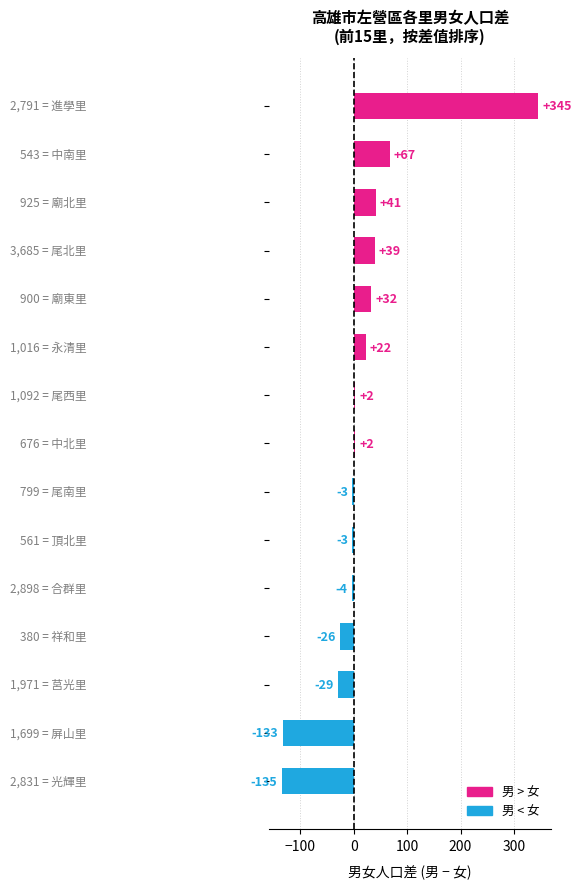

How many bars are there in total?

15